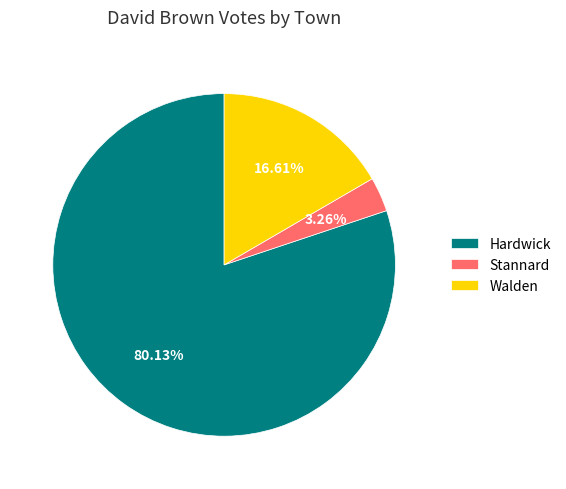

To the nearest percent, what is the combined percentage of Stannard and Walden?

20%